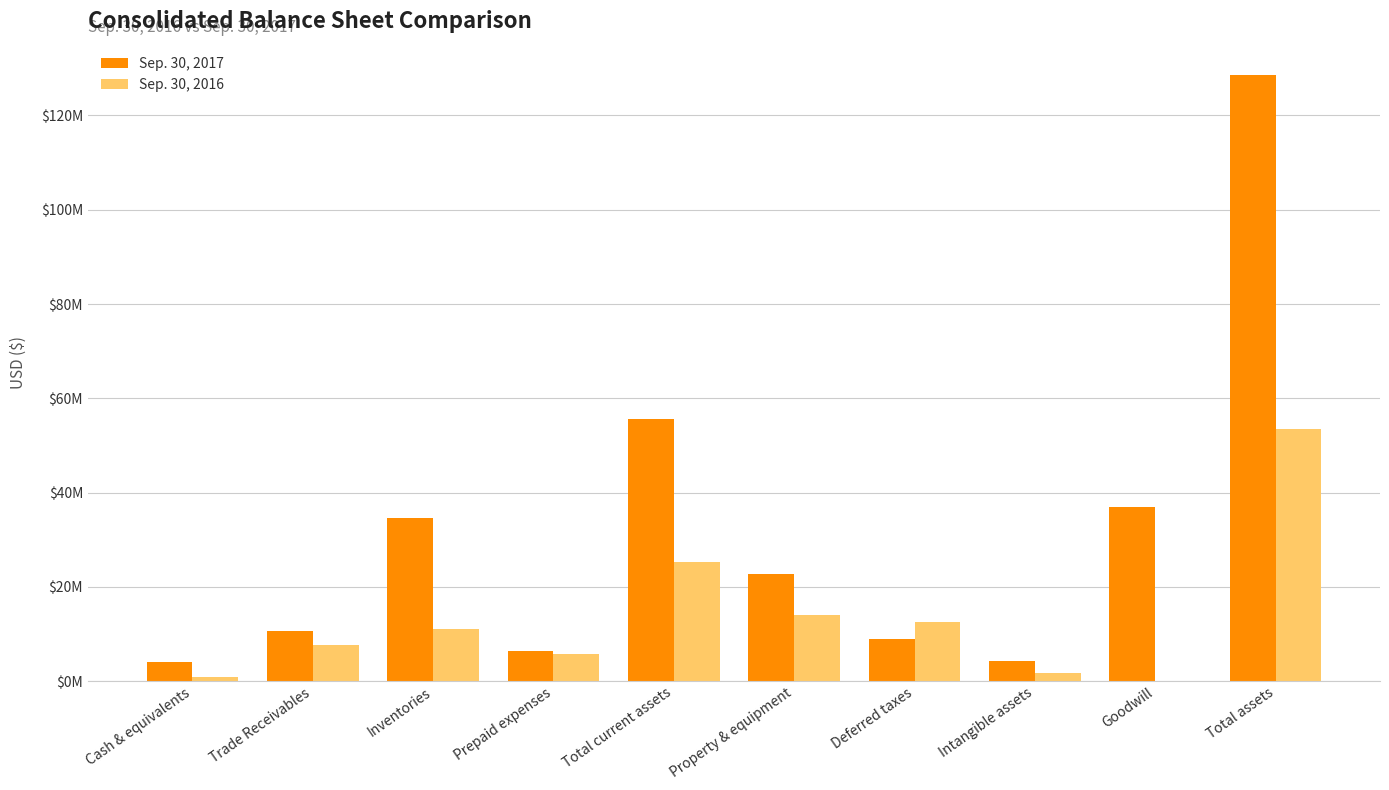

What is the sum of all Sep. 30, 2016 values?

132133797